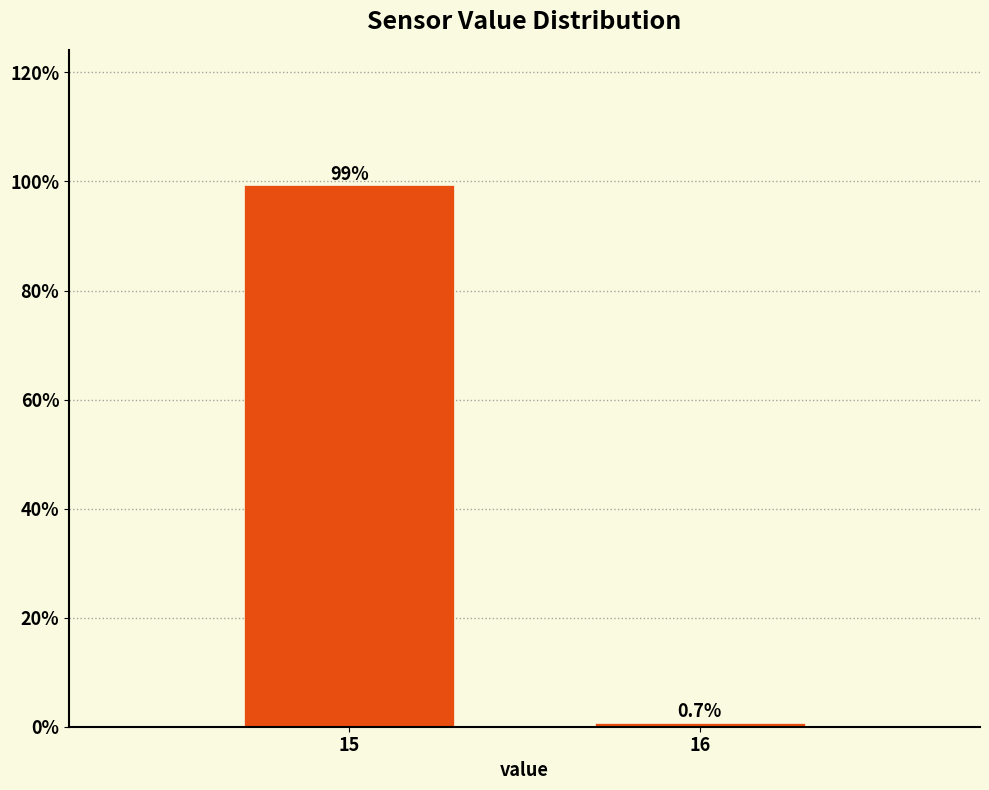

Reading left to right, extract all data points from this chart.

15=99.3	16=0.7